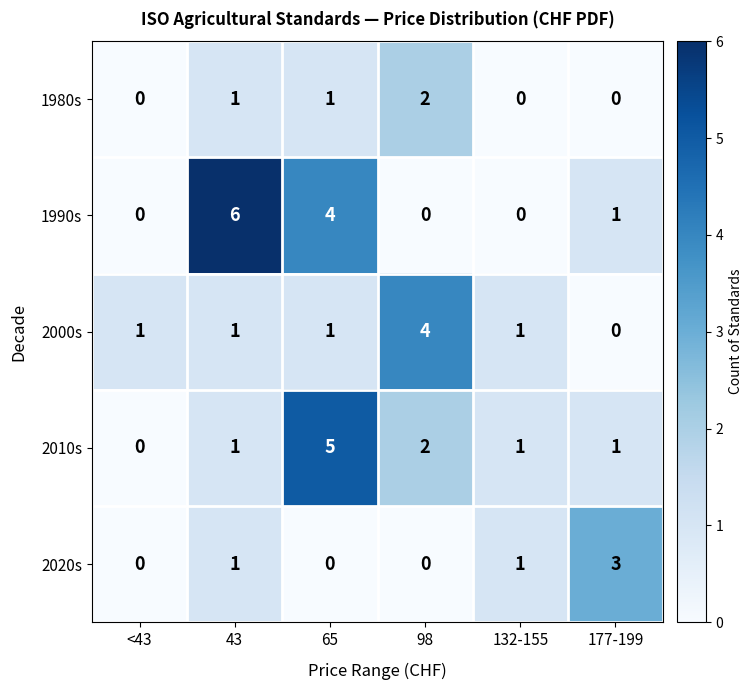

Which series has the largest range (max minus min)?

1990s